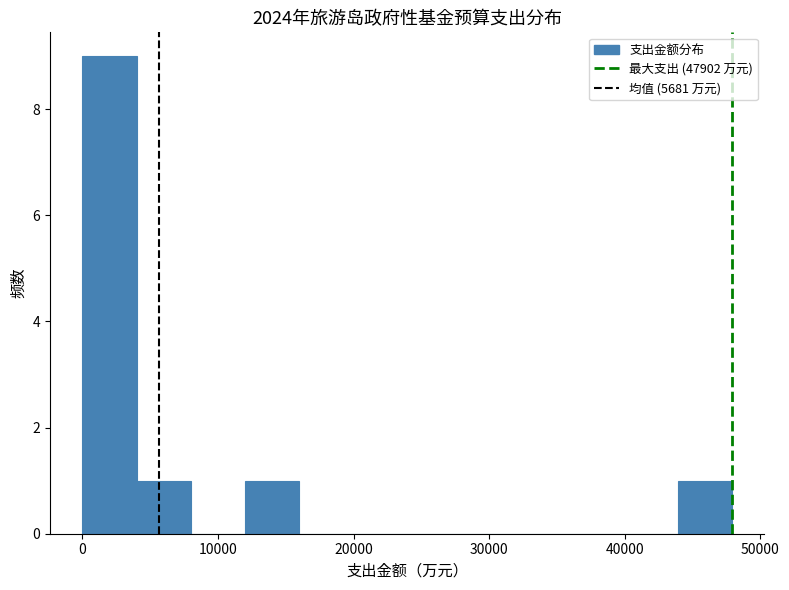

Around what value on the x-axis is the tallest bar? Give the approximate position of its centre, as read against the axis.

2000